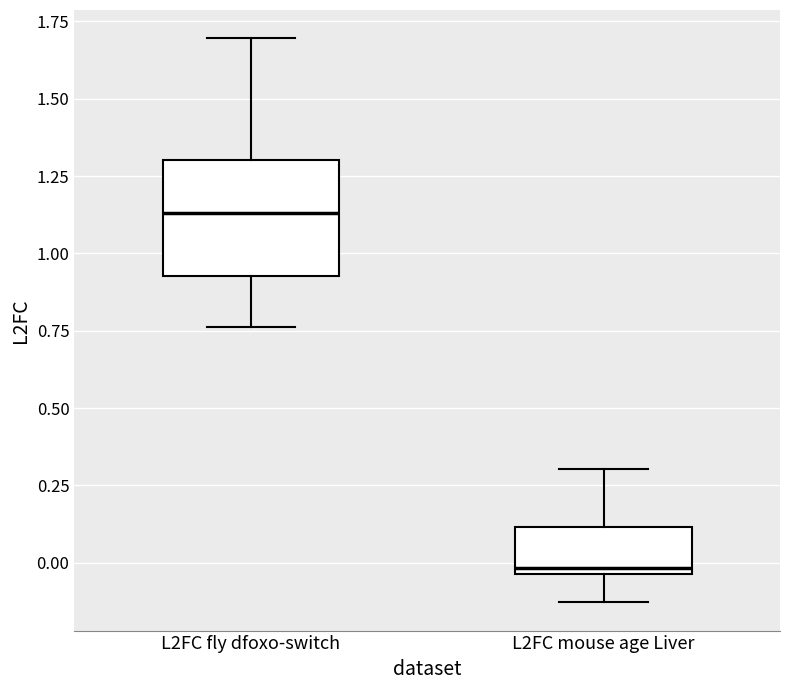

Which box has the highest median line?

L2FC fly dfoxo-switch